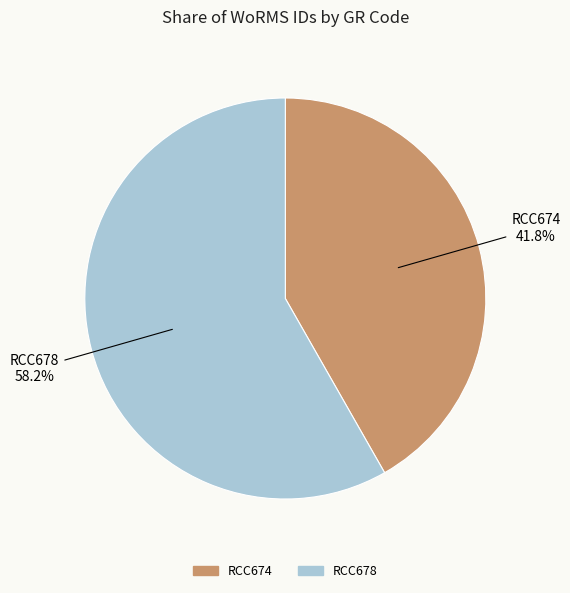

How many slices are in this pie chart?

2